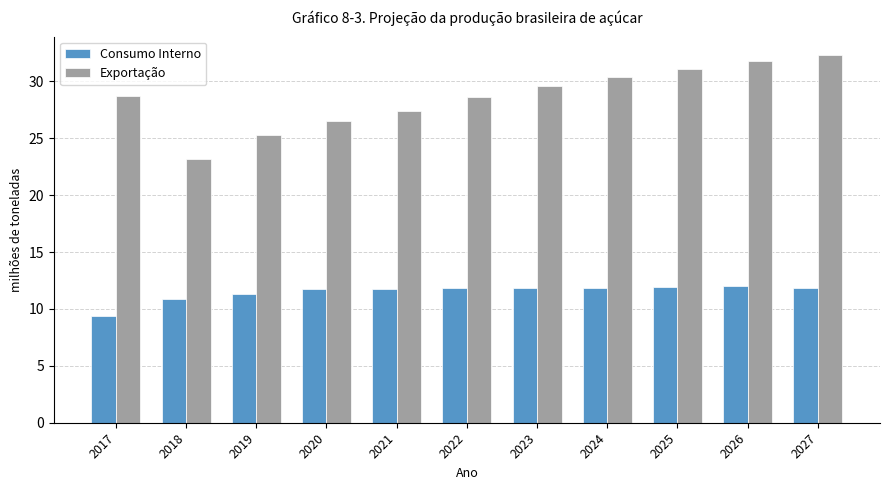

Rank the series by their maximum value, from highest to lowest.

Exportação, Consumo Interno